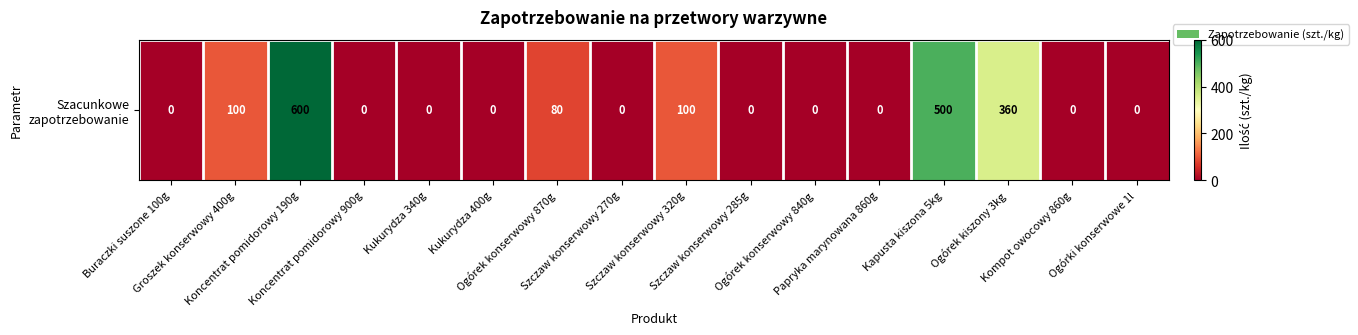

Where is the data nearest to the value 300?

Ogórek kiszony 3kg